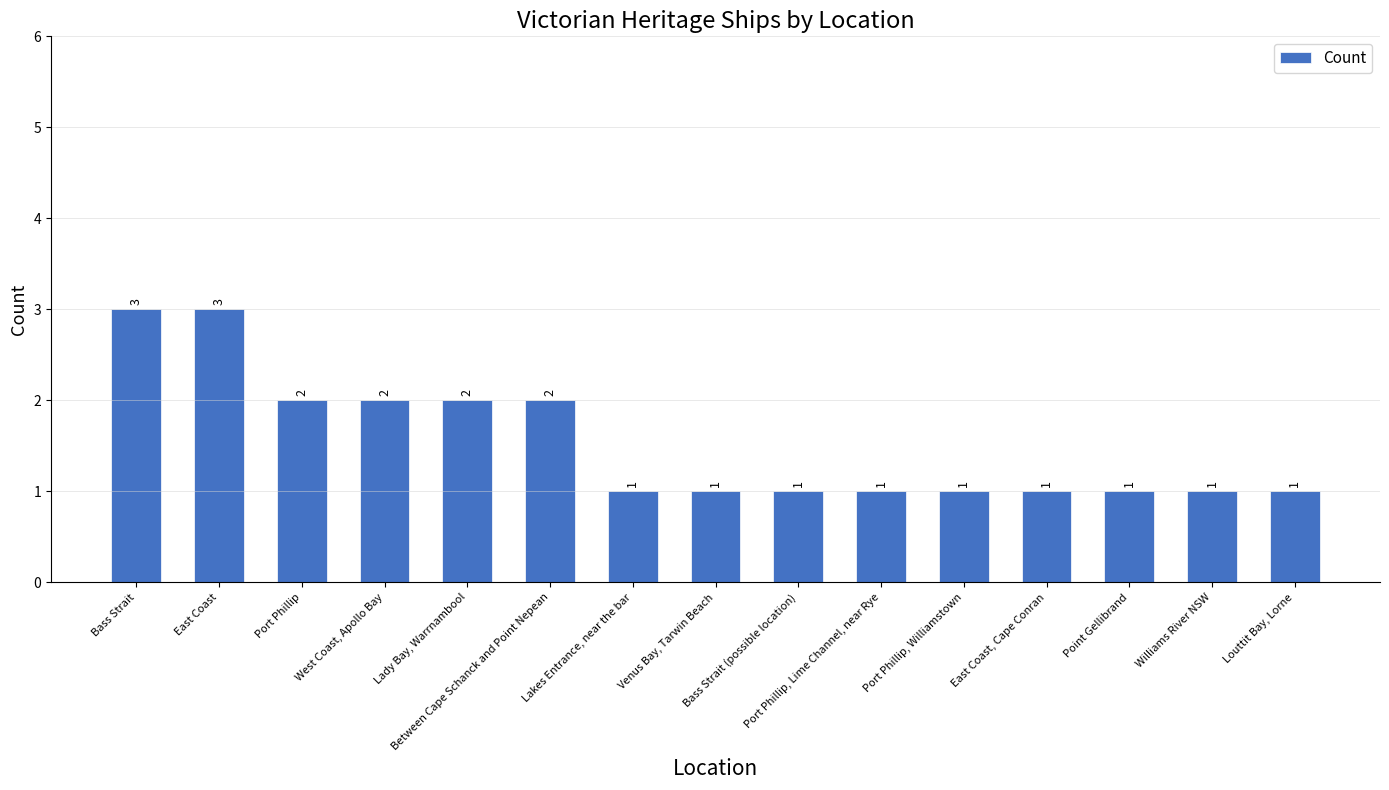

What is the maximum value shown in the chart?

3